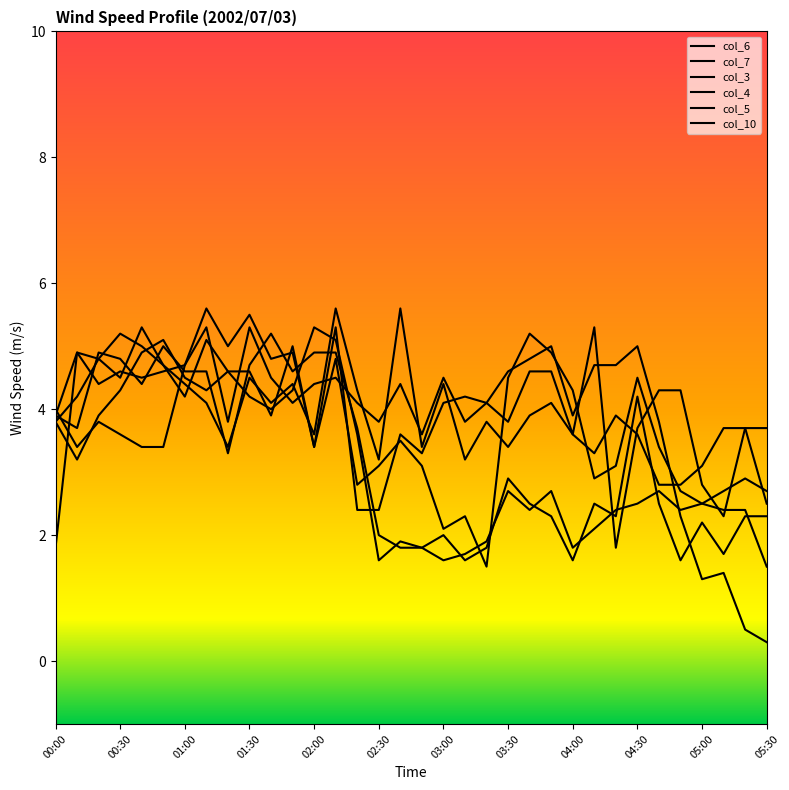

Does the chart display data point markers on the line(s)?

No